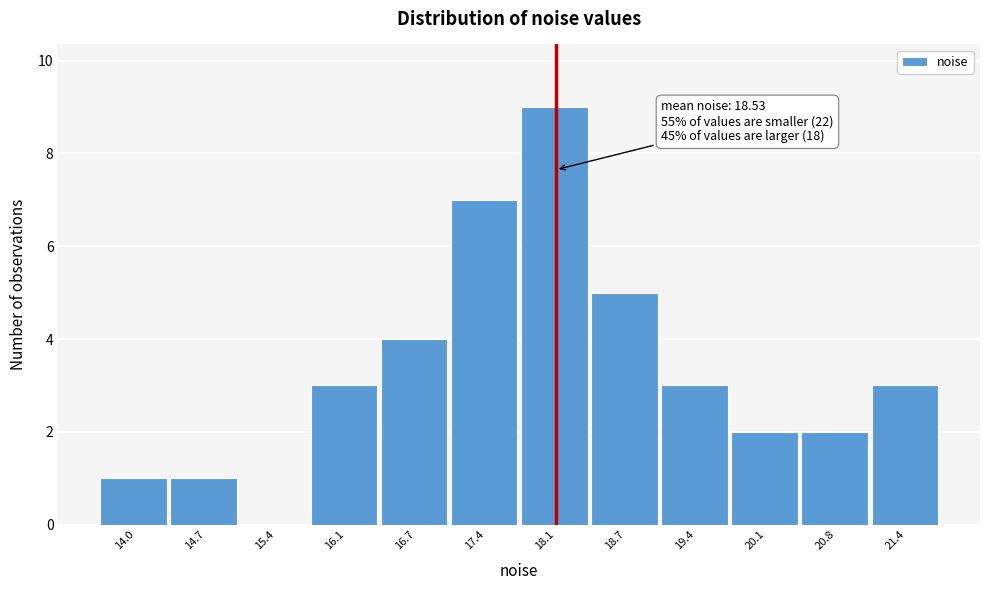

Reading left to right, extract all data points from this chart.

14.0=1	14.7=1	15.4=0	16.1=3	16.7=4	17.4=7	18.1=9	18.7=5	19.4=3	20.1=2	20.8=2	21.4=3